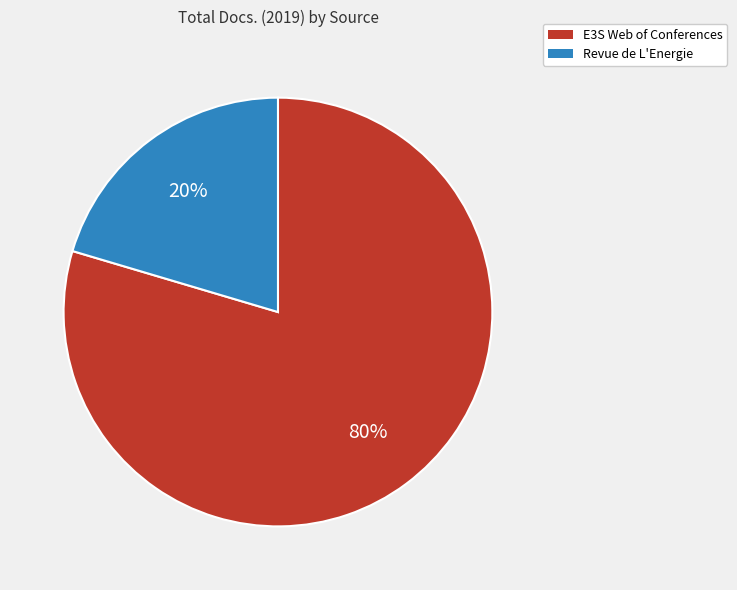

To the nearest percent, what is the combined percentage of Revue de L'Energie and E3S Web of Conferences?

100%